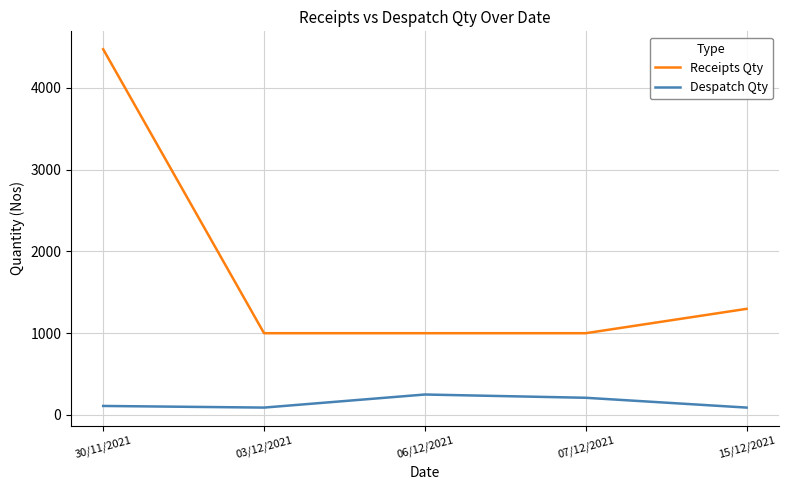

Reading right to left, transcribe all the data shown in this chart.

Receipts Qty: 15/12/2021=1298	07/12/2021=1000	06/12/2021=1000	03/12/2021=1000	30/11/2021=4474
Despatch Qty: 15/12/2021=90	07/12/2021=210	06/12/2021=250	03/12/2021=90	30/11/2021=110